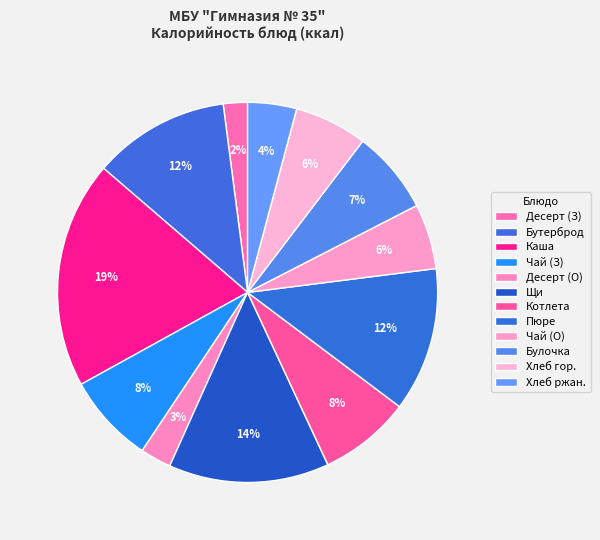

How many slices are in this pie chart?

12